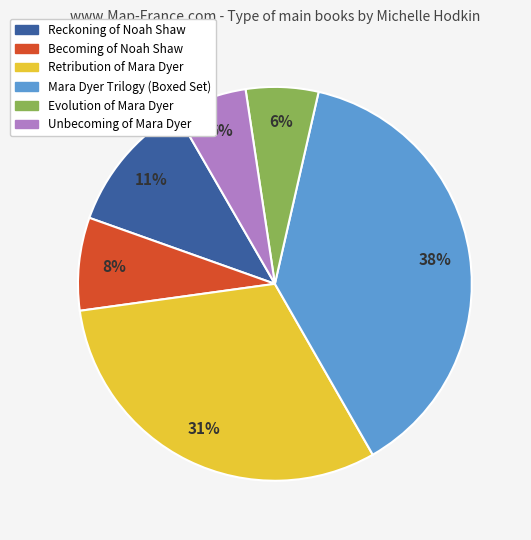

Do Retribution of Mara Dyer and Evolution of Mara Dyer together represent more than half of the pie?

No